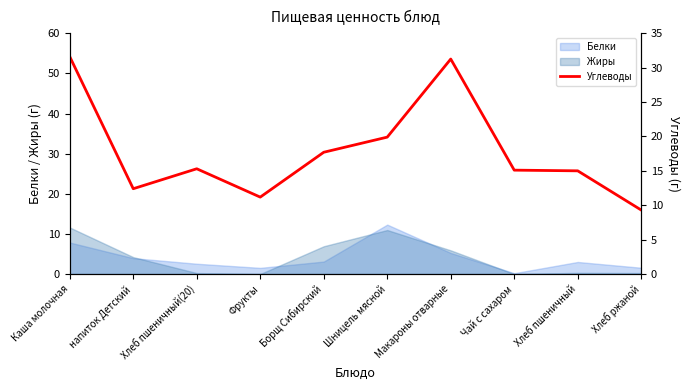

What is the label of the 5th point from the right?

Шницель мясной